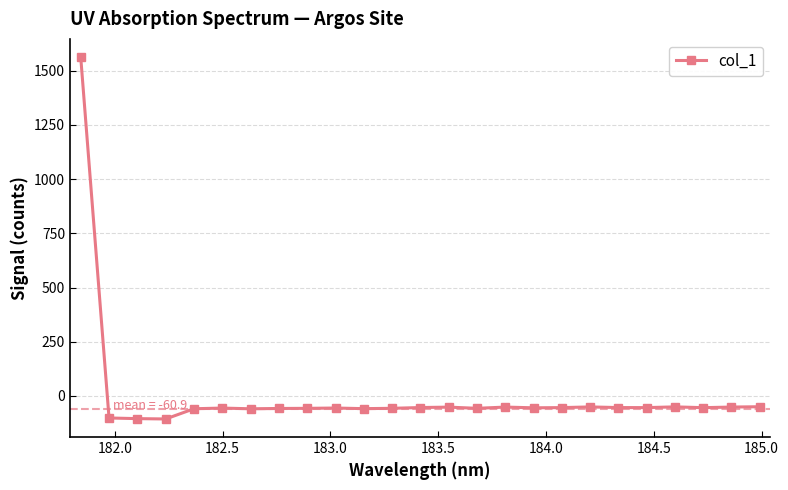

True or false: there are more than 1 points higher than both neighbors.

True